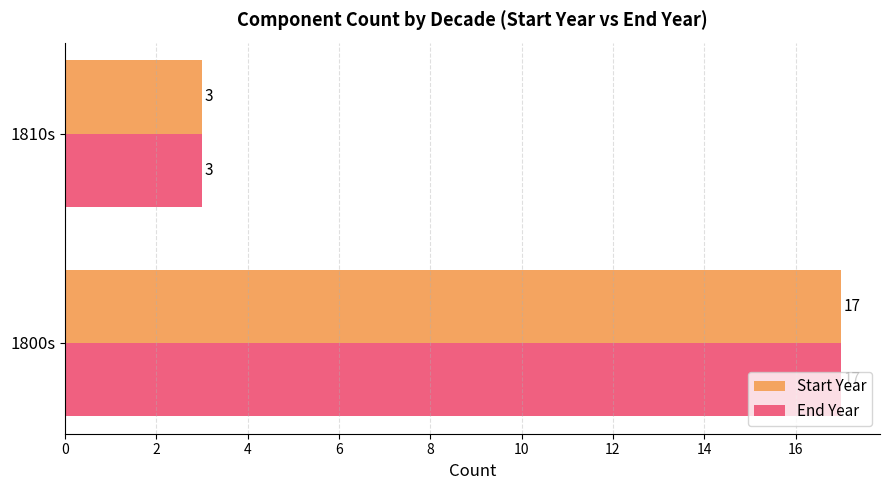

What is the total value across all series at 1810s?

6